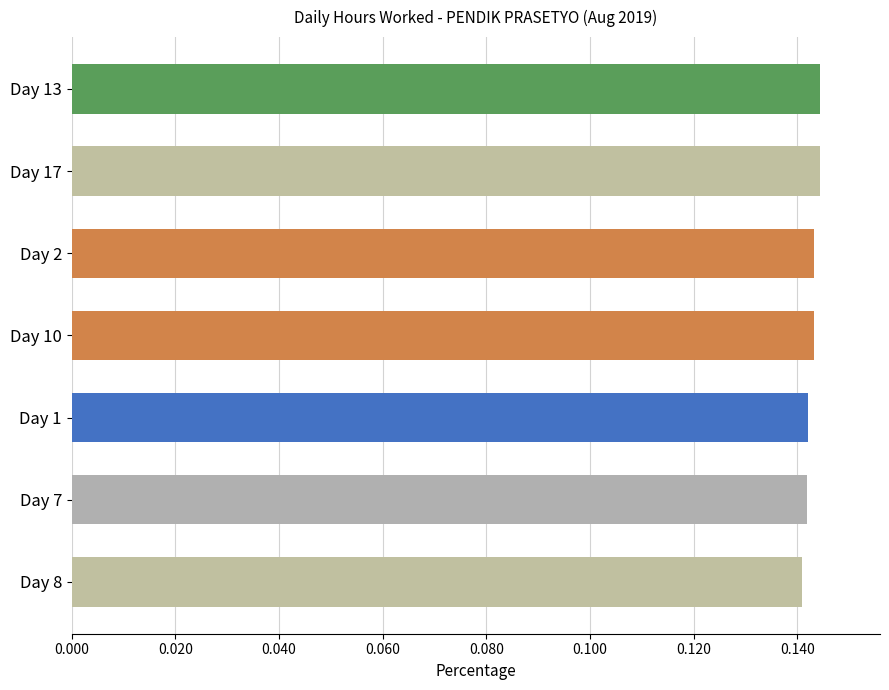

What is the sum of all values?

1.0